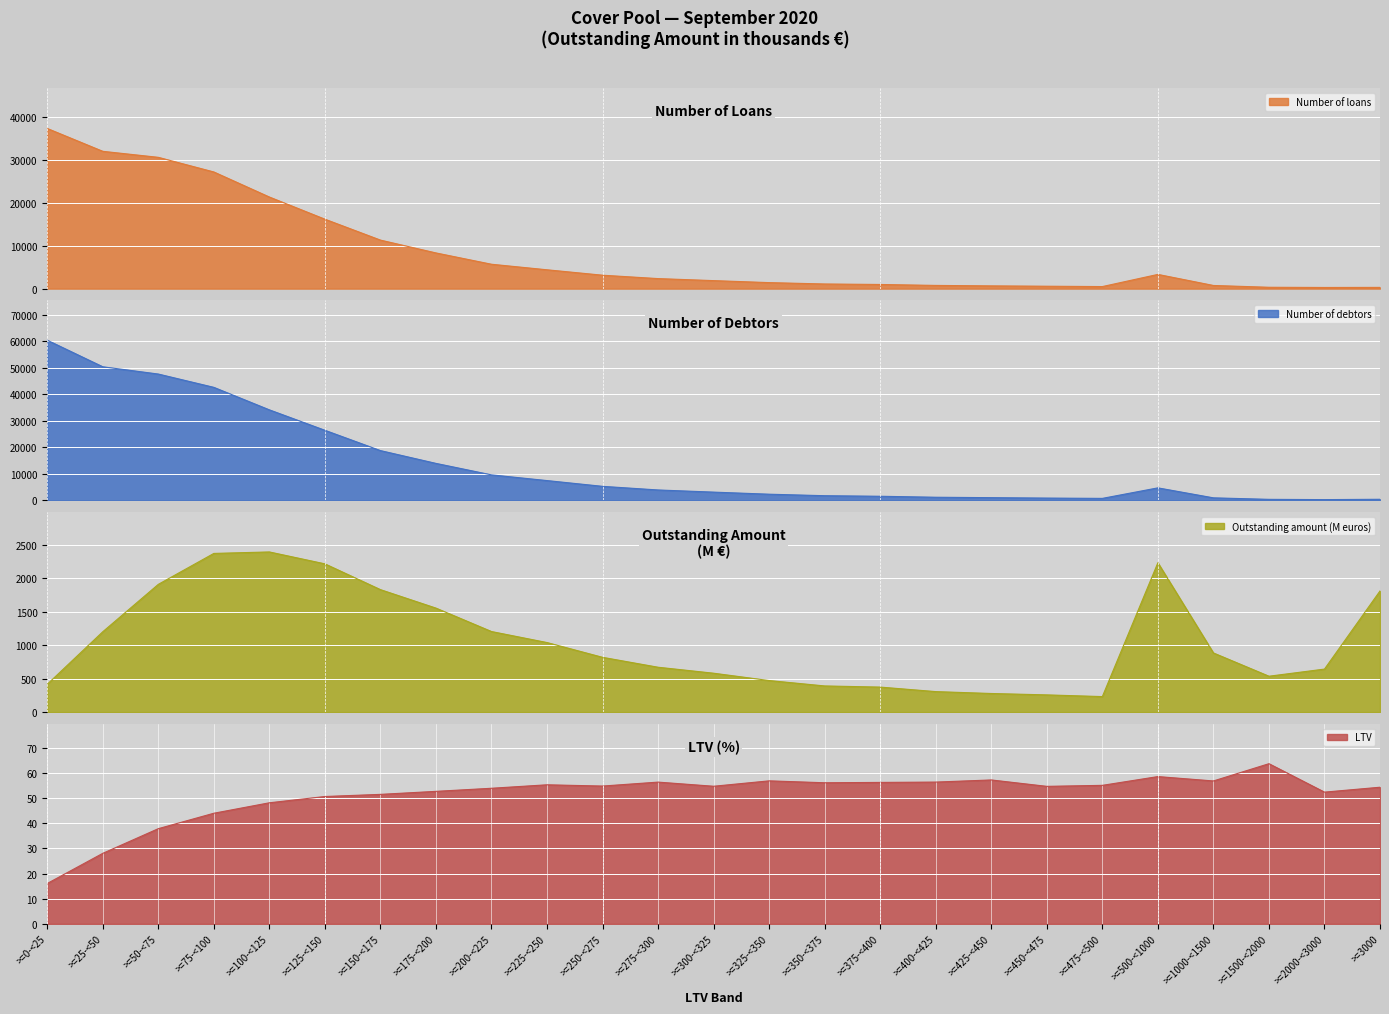

True or false: LTV and Outstanding amount (M euros) cross at least once.

False